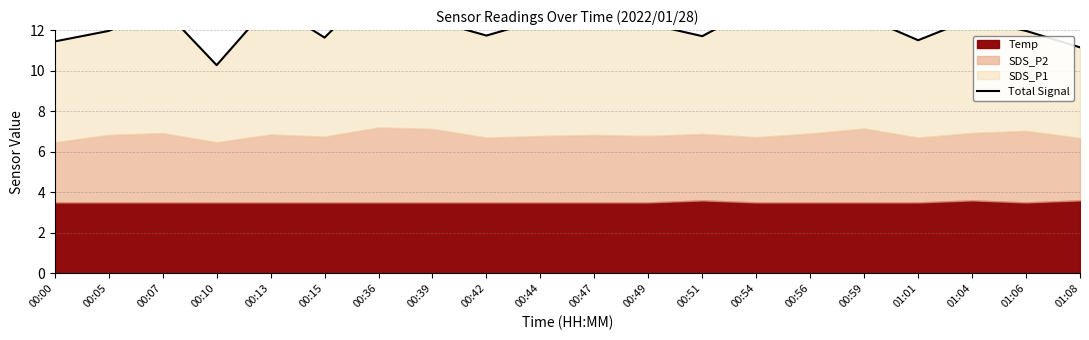

Which has a higher value, 00:54 or 00:59?

00:54